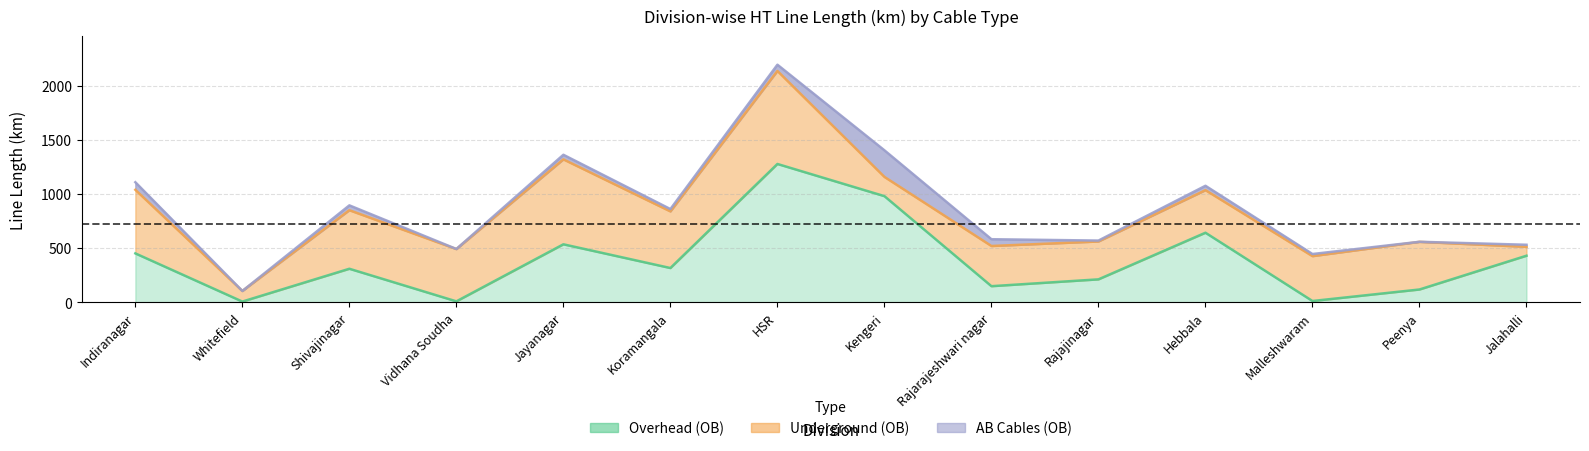

Count the number of data series in this chart.

3